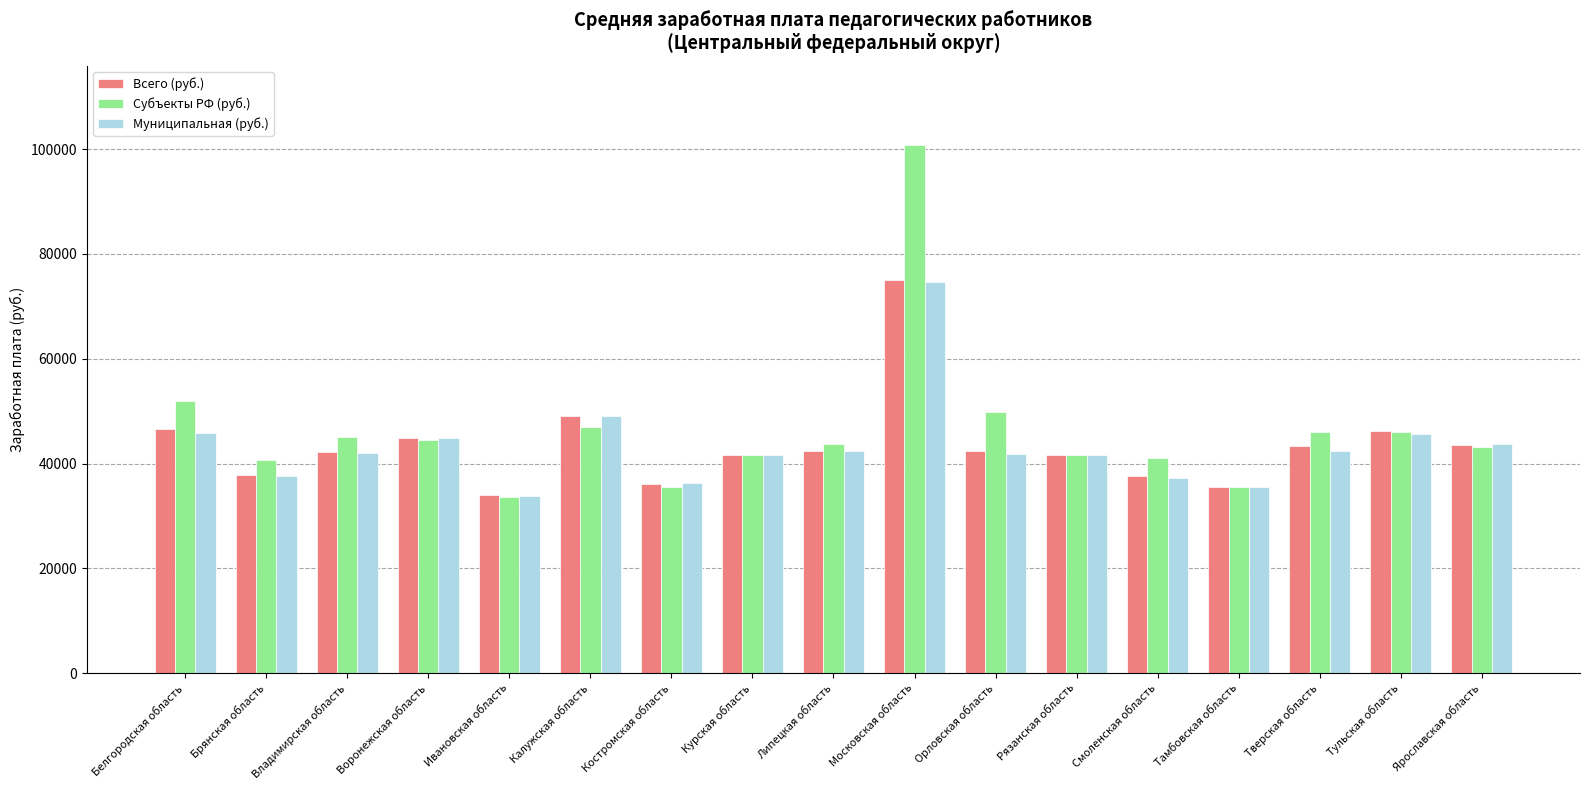

At which category is the sum across all series the highest?

Московская область